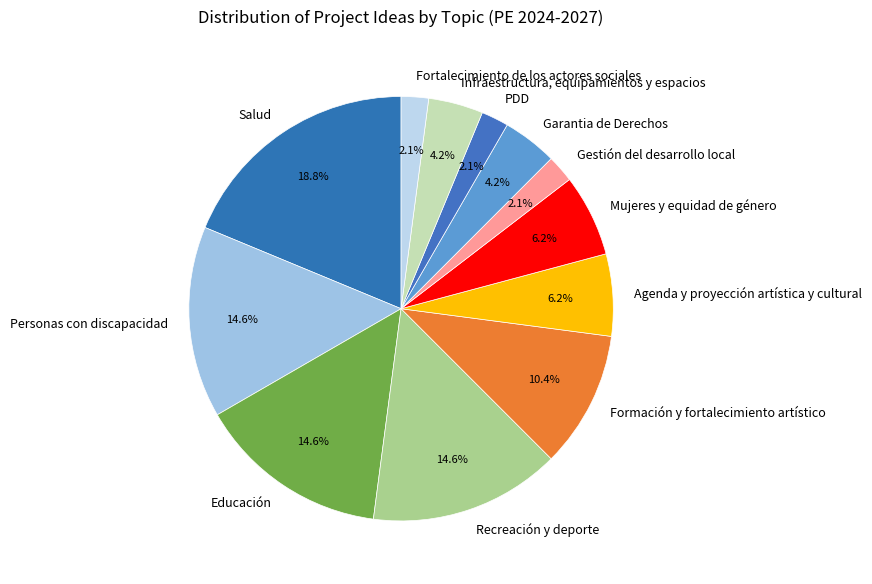

Count the number of slices in the pie.

12